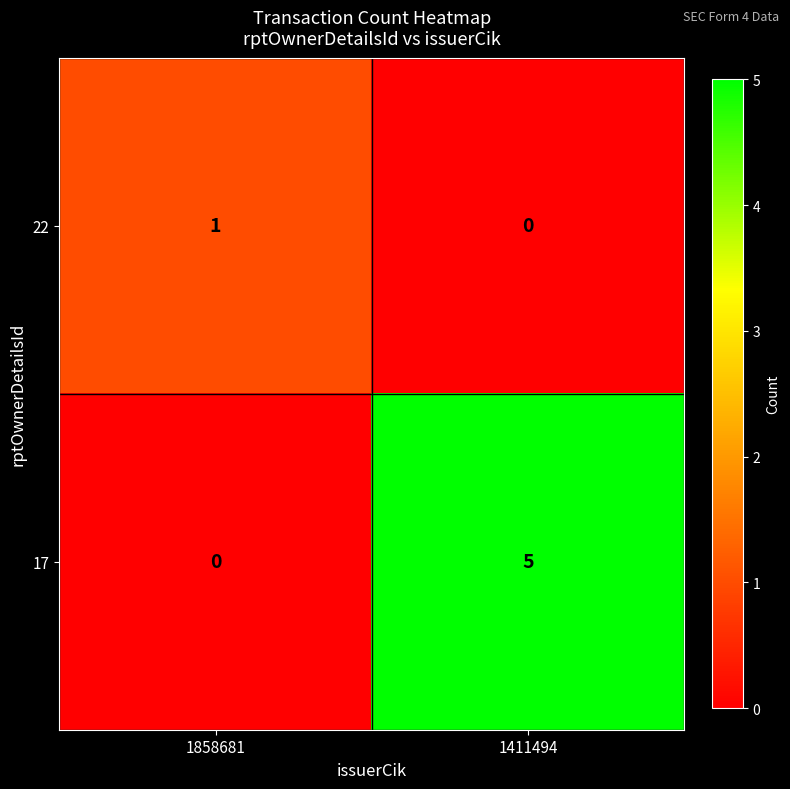

True or false: 22 has a value of 0 at 1858681.

False